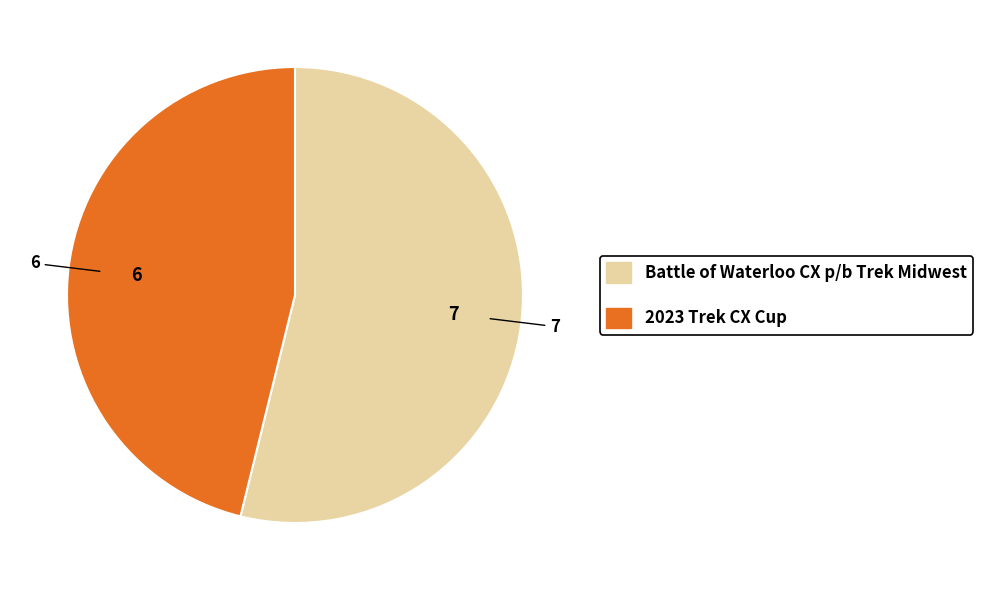

Rank the categories by value from highest to lowest.

Battle of Waterloo CX p/b Trek Midwest, 2023 Trek CX Cup